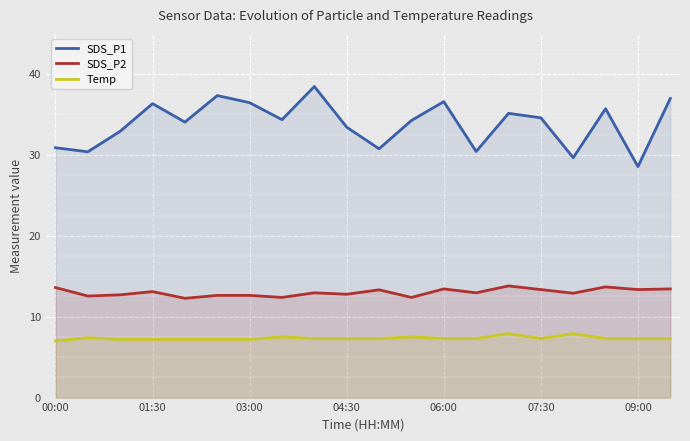

At 04:30, list the series in order from smallest to largest.

Temp, SDS_P2, SDS_P1